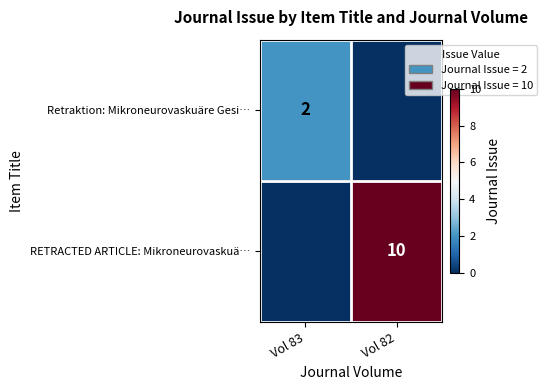

How many series are shown in this chart?

2